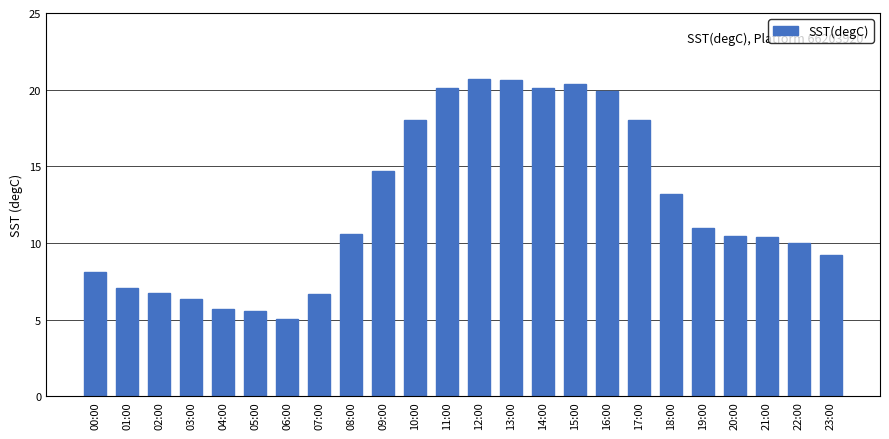

What is the maximum value shown in the chart?

20.7